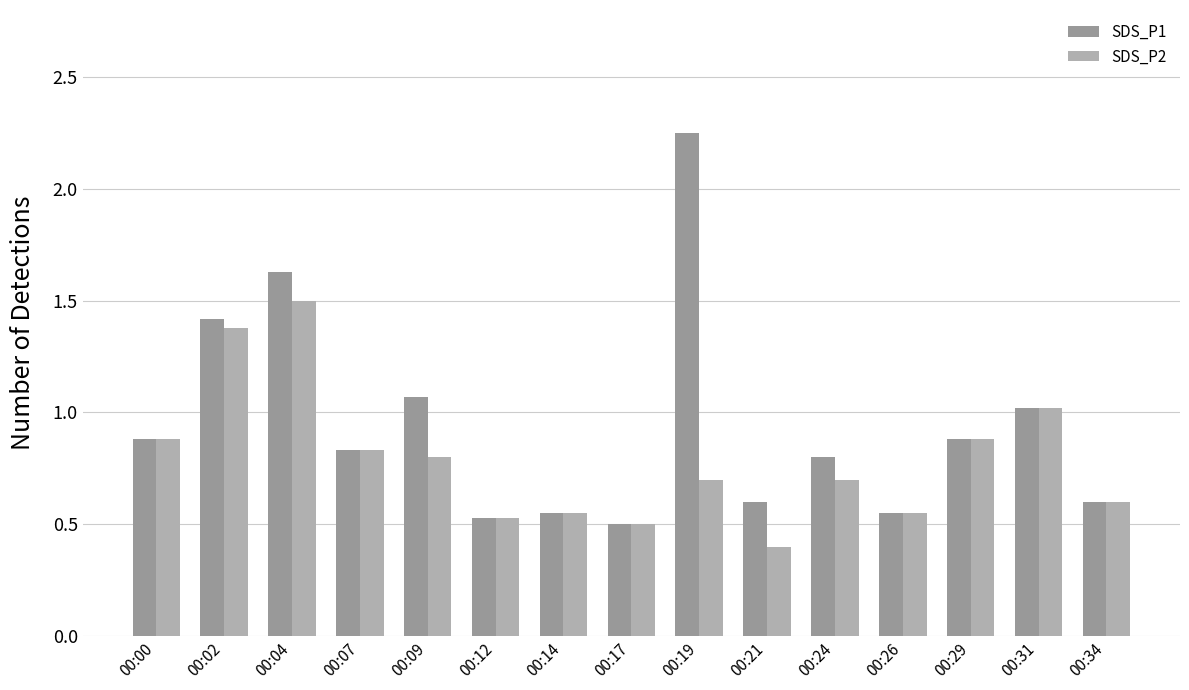

Reading right to left, transcribe all the data shown in this chart.

SDS_P1: 00:34=0.6	00:31=1.0	00:29=0.9	00:26=0.6	00:24=0.8	00:21=0.6	00:19=2.2	00:17=0.5	00:14=0.6	00:12=0.5	00:09=1.1	00:07=0.8	00:04=1.6	00:02=1.4	00:00=0.9
SDS_P2: 00:34=0.6	00:31=1.0	00:29=0.9	00:26=0.6	00:24=0.7	00:21=0.4	00:19=0.7	00:17=0.5	00:14=0.6	00:12=0.5	00:09=0.8	00:07=0.8	00:04=1.5	00:02=1.4	00:00=0.9